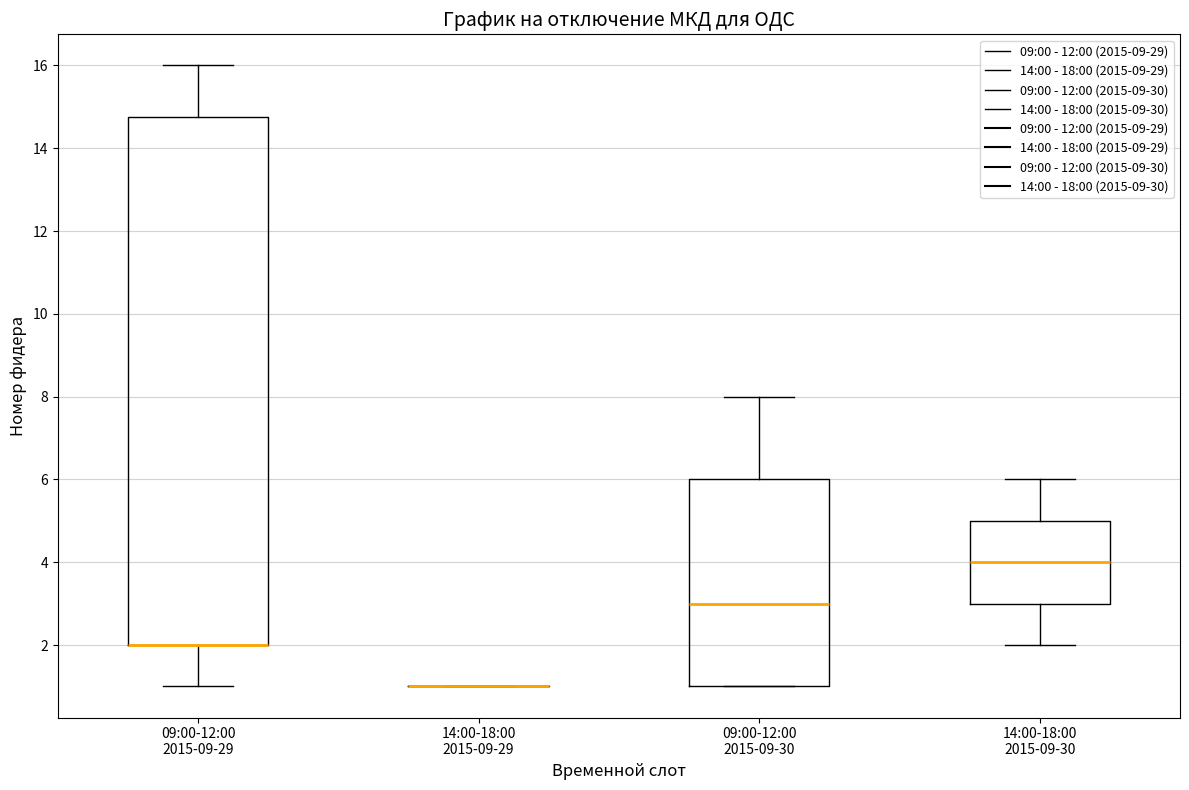

Reading left to right, read every box against the y-axis: the position of its median line, the range the box covers, and the ends of its whiskers. The values are not printed on the chart, so give them approximately, as read against the axis.

09:00-12:00 2015-09-29: median 2.0 (drawn on the box's lower edge), box 2.0 to 14.8, whiskers 1.0 to 16.0
14:00-18:00 2015-09-29: box collapsed to a line at 1.0, whiskers 1.0 to 1.0
09:00-12:00 2015-09-30: median 3.0, box 1.0 to 6.0, whiskers 1.0 to 8.0
14:00-18:00 2015-09-30: median 4.0, box 3.0 to 5.0, whiskers 2.0 to 6.0